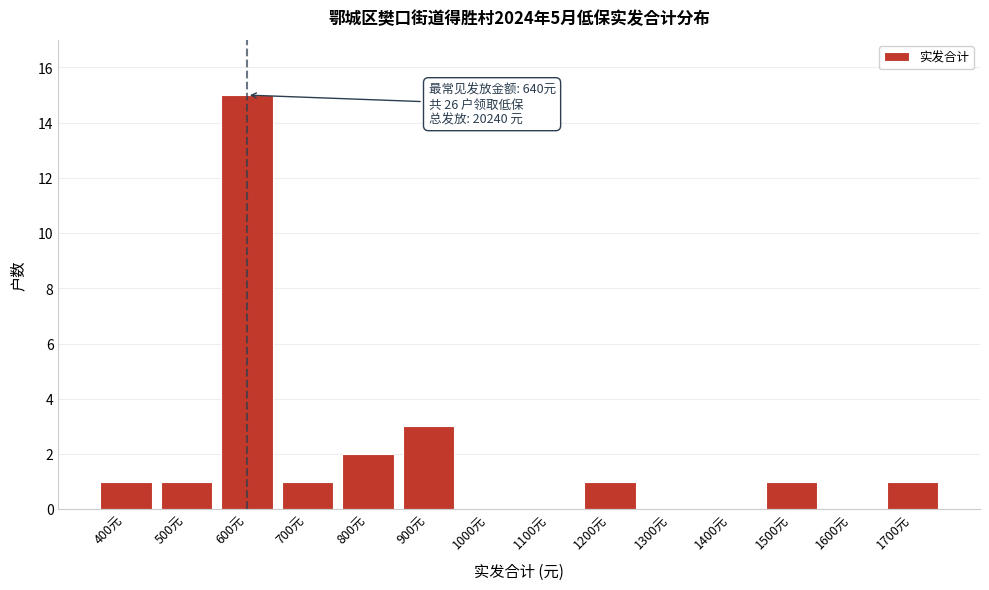

Reading left to right, list all the values displayed in this chart.

400元=1	500元=1	600元=15	700元=1	800元=2	900元=3	1000元=0	1100元=0	1200元=1	1300元=0	1400元=0	1500元=1	1600元=0	1700元=1